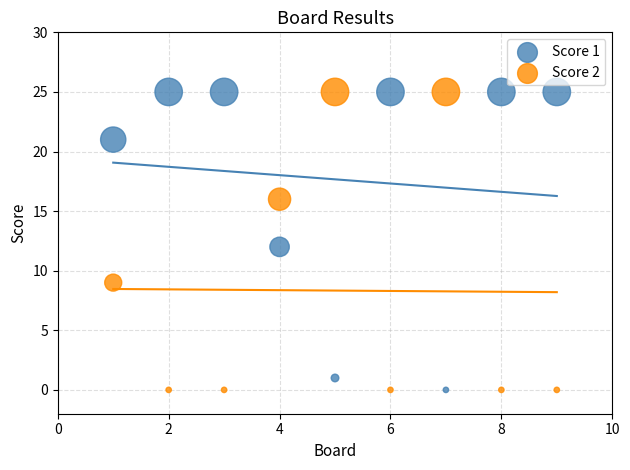

What is the X range (max minus min) for the scatter plot?

8